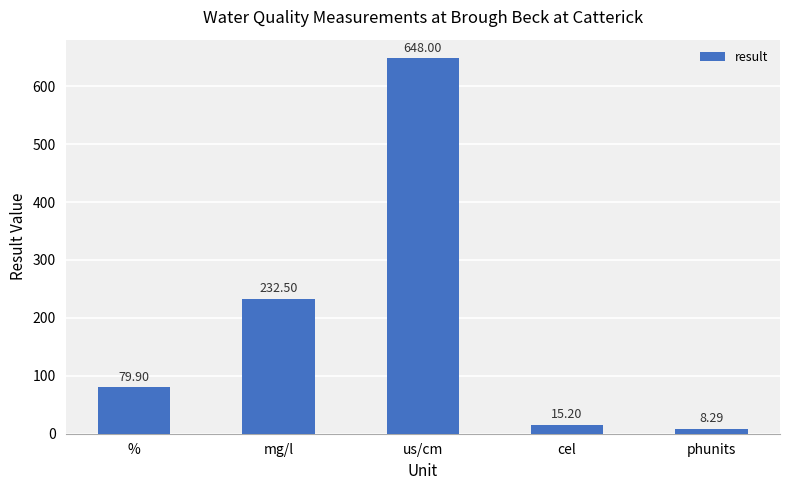

Reading left to right, extract all data points from this chart.

79.9	232.5	648.0	15.2	8.3